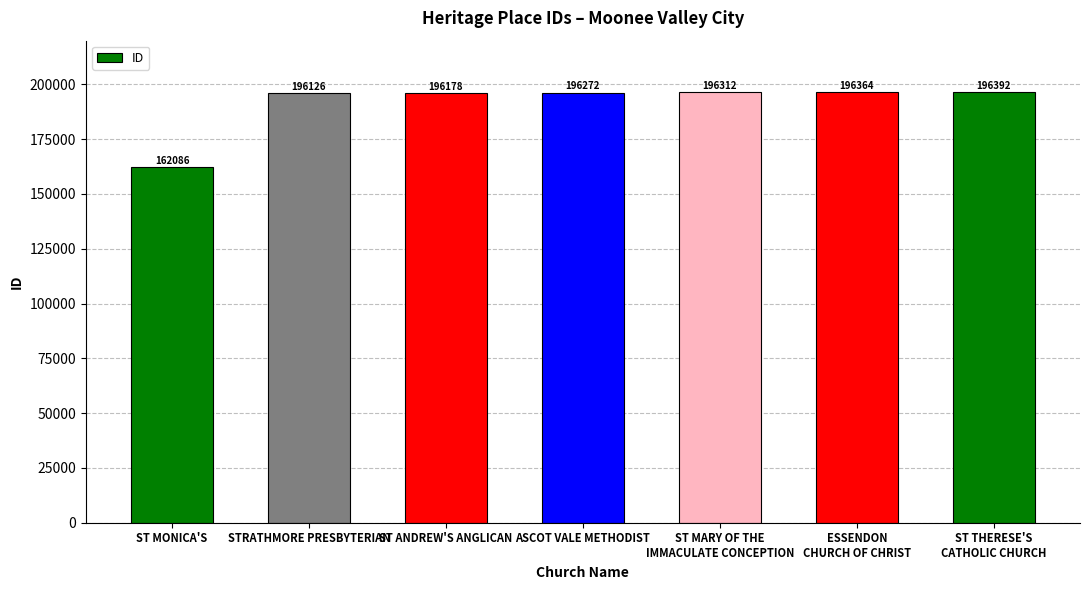

Rank the categories by value from lowest to highest.

ST MONICA'S, STRATHMORE PRESBYTERIAN, ST ANDREW'S ANGLICAN, ASCOT VALE METHODIST, ST MARY OF THE
IMMACULATE CONCEPTION, ESSENDON
CHURCH OF CHRIST, ST THERESE'S
CATHOLIC CHURCH